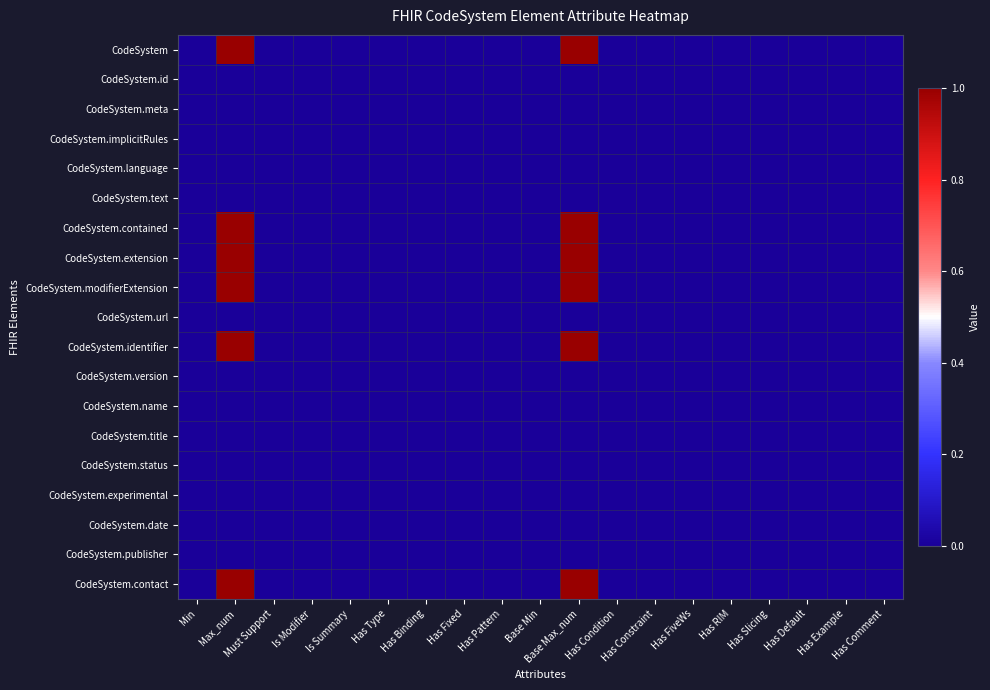

Reading right to left, extract all data points from this chart.

CodeSystem: Has Comment=0.0	Has Example=0.0	Has Default=0.0	Has Slicing=0.0	Has RIM=0.0	Has FiveWs=0.0	Has Constraint=0.0	Has Condition=0.0	Base Max_num=1.0	Base Min=0.0	Has Pattern=0.0	Has Fixed=0.0	Has Binding=0.0	Has Type=0.0	Is Summary=0.0	Is Modifier=0.0	Must Support=0.0	Max_num=1.0	Min=0.0
CodeSystem.id: Has Comment=0.0	Has Example=0.0	Has Default=0.0	Has Slicing=0.0	Has RIM=0.0	Has FiveWs=0.0	Has Constraint=0.0	Has Condition=0.0	Base Max_num=0.0	Base Min=0.0	Has Pattern=0.0	Has Fixed=0.0	Has Binding=0.0	Has Type=0.0	Is Summary=0.0	Is Modifier=0.0	Must Support=0.0	Max_num=0.0	Min=0.0
CodeSystem.meta: Has Comment=0.0	Has Example=0.0	Has Default=0.0	Has Slicing=0.0	Has RIM=0.0	Has FiveWs=0.0	Has Constraint=0.0	Has Condition=0.0	Base Max_num=0.0	Base Min=0.0	Has Pattern=0.0	Has Fixed=0.0	Has Binding=0.0	Has Type=0.0	Is Summary=0.0	Is Modifier=0.0	Must Support=0.0	Max_num=0.0	Min=0.0
CodeSystem.implicitRules: Has Comment=0.0	Has Example=0.0	Has Default=0.0	Has Slicing=0.0	Has RIM=0.0	Has FiveWs=0.0	Has Constraint=0.0	Has Condition=0.0	Base Max_num=0.0	Base Min=0.0	Has Pattern=0.0	Has Fixed=0.0	Has Binding=0.0	Has Type=0.0	Is Summary=0.0	Is Modifier=0.0	Must Support=0.0	Max_num=0.0	Min=0.0
CodeSystem.language: Has Comment=0.0	Has Example=0.0	Has Default=0.0	Has Slicing=0.0	Has RIM=0.0	Has FiveWs=0.0	Has Constraint=0.0	Has Condition=0.0	Base Max_num=0.0	Base Min=0.0	Has Pattern=0.0	Has Fixed=0.0	Has Binding=0.0	Has Type=0.0	Is Summary=0.0	Is Modifier=0.0	Must Support=0.0	Max_num=0.0	Min=0.0
CodeSystem.text: Has Comment=0.0	Has Example=0.0	Has Default=0.0	Has Slicing=0.0	Has RIM=0.0	Has FiveWs=0.0	Has Constraint=0.0	Has Condition=0.0	Base Max_num=0.0	Base Min=0.0	Has Pattern=0.0	Has Fixed=0.0	Has Binding=0.0	Has Type=0.0	Is Summary=0.0	Is Modifier=0.0	Must Support=0.0	Max_num=0.0	Min=0.0
CodeSystem.contained: Has Comment=0.0	Has Example=0.0	Has Default=0.0	Has Slicing=0.0	Has RIM=0.0	Has FiveWs=0.0	Has Constraint=0.0	Has Condition=0.0	Base Max_num=1.0	Base Min=0.0	Has Pattern=0.0	Has Fixed=0.0	Has Binding=0.0	Has Type=0.0	Is Summary=0.0	Is Modifier=0.0	Must Support=0.0	Max_num=1.0	Min=0.0
CodeSystem.extension: Has Comment=0.0	Has Example=0.0	Has Default=0.0	Has Slicing=0.0	Has RIM=0.0	Has FiveWs=0.0	Has Constraint=0.0	Has Condition=0.0	Base Max_num=1.0	Base Min=0.0	Has Pattern=0.0	Has Fixed=0.0	Has Binding=0.0	Has Type=0.0	Is Summary=0.0	Is Modifier=0.0	Must Support=0.0	Max_num=1.0	Min=0.0
CodeSystem.modifierExtension: Has Comment=0.0	Has Example=0.0	Has Default=0.0	Has Slicing=0.0	Has RIM=0.0	Has FiveWs=0.0	Has Constraint=0.0	Has Condition=0.0	Base Max_num=1.0	Base Min=0.0	Has Pattern=0.0	Has Fixed=0.0	Has Binding=0.0	Has Type=0.0	Is Summary=0.0	Is Modifier=0.0	Must Support=0.0	Max_num=1.0	Min=0.0
CodeSystem.url: Has Comment=0.0	Has Example=0.0	Has Default=0.0	Has Slicing=0.0	Has RIM=0.0	Has FiveWs=0.0	Has Constraint=0.0	Has Condition=0.0	Base Max_num=0.0	Base Min=0.0	Has Pattern=0.0	Has Fixed=0.0	Has Binding=0.0	Has Type=0.0	Is Summary=0.0	Is Modifier=0.0	Must Support=0.0	Max_num=0.0	Min=0.0
CodeSystem.identifier: Has Comment=0.0	Has Example=0.0	Has Default=0.0	Has Slicing=0.0	Has RIM=0.0	Has FiveWs=0.0	Has Constraint=0.0	Has Condition=0.0	Base Max_num=1.0	Base Min=0.0	Has Pattern=0.0	Has Fixed=0.0	Has Binding=0.0	Has Type=0.0	Is Summary=0.0	Is Modifier=0.0	Must Support=0.0	Max_num=1.0	Min=0.0
CodeSystem.version: Has Comment=0.0	Has Example=0.0	Has Default=0.0	Has Slicing=0.0	Has RIM=0.0	Has FiveWs=0.0	Has Constraint=0.0	Has Condition=0.0	Base Max_num=0.0	Base Min=0.0	Has Pattern=0.0	Has Fixed=0.0	Has Binding=0.0	Has Type=0.0	Is Summary=0.0	Is Modifier=0.0	Must Support=0.0	Max_num=0.0	Min=0.0
CodeSystem.name: Has Comment=0.0	Has Example=0.0	Has Default=0.0	Has Slicing=0.0	Has RIM=0.0	Has FiveWs=0.0	Has Constraint=0.0	Has Condition=0.0	Base Max_num=0.0	Base Min=0.0	Has Pattern=0.0	Has Fixed=0.0	Has Binding=0.0	Has Type=0.0	Is Summary=0.0	Is Modifier=0.0	Must Support=0.0	Max_num=0.0	Min=0.0
CodeSystem.title: Has Comment=0.0	Has Example=0.0	Has Default=0.0	Has Slicing=0.0	Has RIM=0.0	Has FiveWs=0.0	Has Constraint=0.0	Has Condition=0.0	Base Max_num=0.0	Base Min=0.0	Has Pattern=0.0	Has Fixed=0.0	Has Binding=0.0	Has Type=0.0	Is Summary=0.0	Is Modifier=0.0	Must Support=0.0	Max_num=0.0	Min=0.0
CodeSystem.status: Has Comment=0.0	Has Example=0.0	Has Default=0.0	Has Slicing=0.0	Has RIM=0.0	Has FiveWs=0.0	Has Constraint=0.0	Has Condition=0.0	Base Max_num=0.0	Base Min=0.0	Has Pattern=0.0	Has Fixed=0.0	Has Binding=0.0	Has Type=0.0	Is Summary=0.0	Is Modifier=0.0	Must Support=0.0	Max_num=0.0	Min=0.0
CodeSystem.experimental: Has Comment=0.0	Has Example=0.0	Has Default=0.0	Has Slicing=0.0	Has RIM=0.0	Has FiveWs=0.0	Has Constraint=0.0	Has Condition=0.0	Base Max_num=0.0	Base Min=0.0	Has Pattern=0.0	Has Fixed=0.0	Has Binding=0.0	Has Type=0.0	Is Summary=0.0	Is Modifier=0.0	Must Support=0.0	Max_num=0.0	Min=0.0
CodeSystem.date: Has Comment=0.0	Has Example=0.0	Has Default=0.0	Has Slicing=0.0	Has RIM=0.0	Has FiveWs=0.0	Has Constraint=0.0	Has Condition=0.0	Base Max_num=0.0	Base Min=0.0	Has Pattern=0.0	Has Fixed=0.0	Has Binding=0.0	Has Type=0.0	Is Summary=0.0	Is Modifier=0.0	Must Support=0.0	Max_num=0.0	Min=0.0
CodeSystem.publisher: Has Comment=0.0	Has Example=0.0	Has Default=0.0	Has Slicing=0.0	Has RIM=0.0	Has FiveWs=0.0	Has Constraint=0.0	Has Condition=0.0	Base Max_num=0.0	Base Min=0.0	Has Pattern=0.0	Has Fixed=0.0	Has Binding=0.0	Has Type=0.0	Is Summary=0.0	Is Modifier=0.0	Must Support=0.0	Max_num=0.0	Min=0.0
CodeSystem.contact: Has Comment=0.0	Has Example=0.0	Has Default=0.0	Has Slicing=0.0	Has RIM=0.0	Has FiveWs=0.0	Has Constraint=0.0	Has Condition=0.0	Base Max_num=1.0	Base Min=0.0	Has Pattern=0.0	Has Fixed=0.0	Has Binding=0.0	Has Type=0.0	Is Summary=0.0	Is Modifier=0.0	Must Support=0.0	Max_num=1.0	Min=0.0